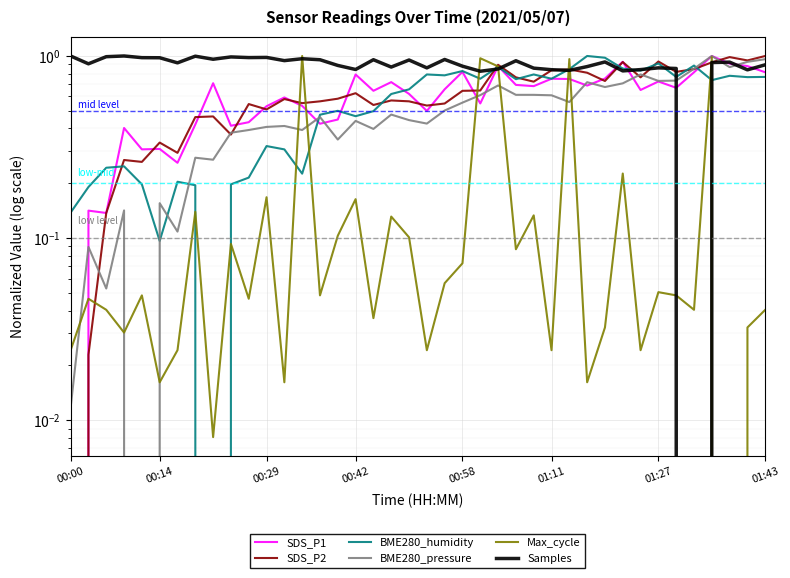

Between which two adjacent categories do Samples and Max_cycle first intersect?

12 and 13